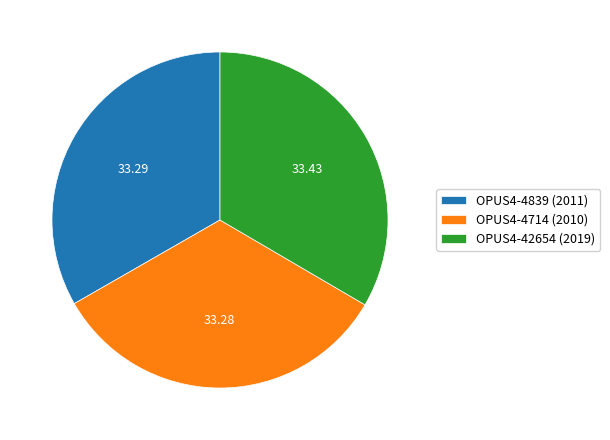

Approximately how many times larger is the value at OPUS4-4714 (2010) compared to OPUS4-4839 (2011)?

1.0